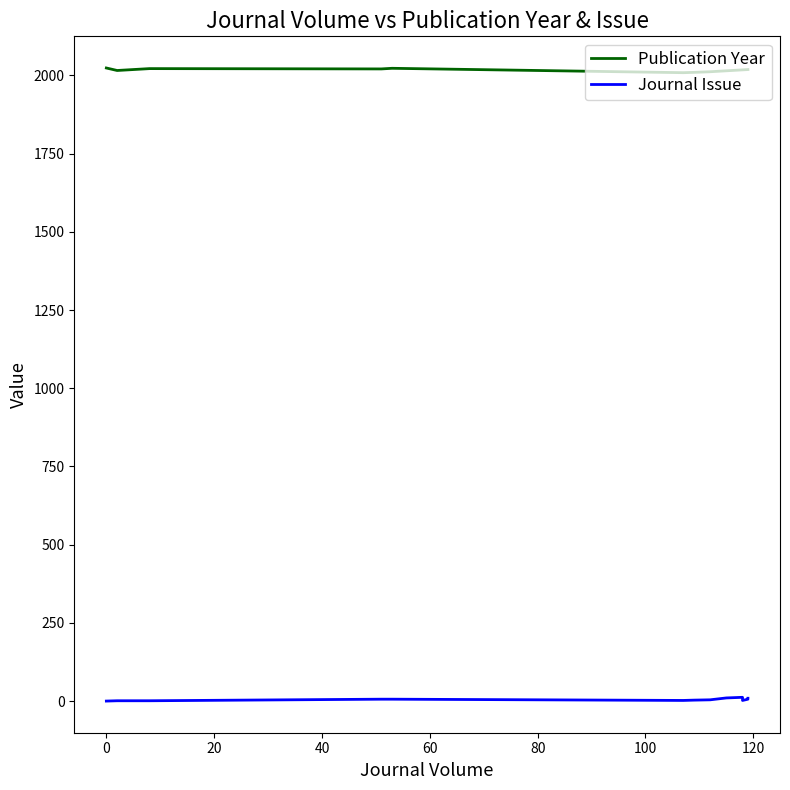

Reading left to right, what are all the values shown in this chart?

Publication Year: 2024	2016	2021	2021	2022	2021	2023	2009	2010	2012	2015	2018	2018	2019	2019
Journal Issue: 0	1	1	1	1	6	6	2	3	4	10	12	2	6	9